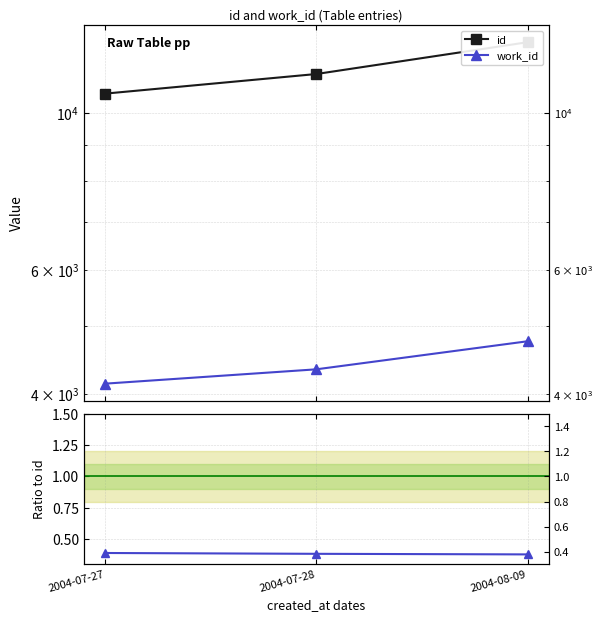

What position from the right is 2004-07-27?

3